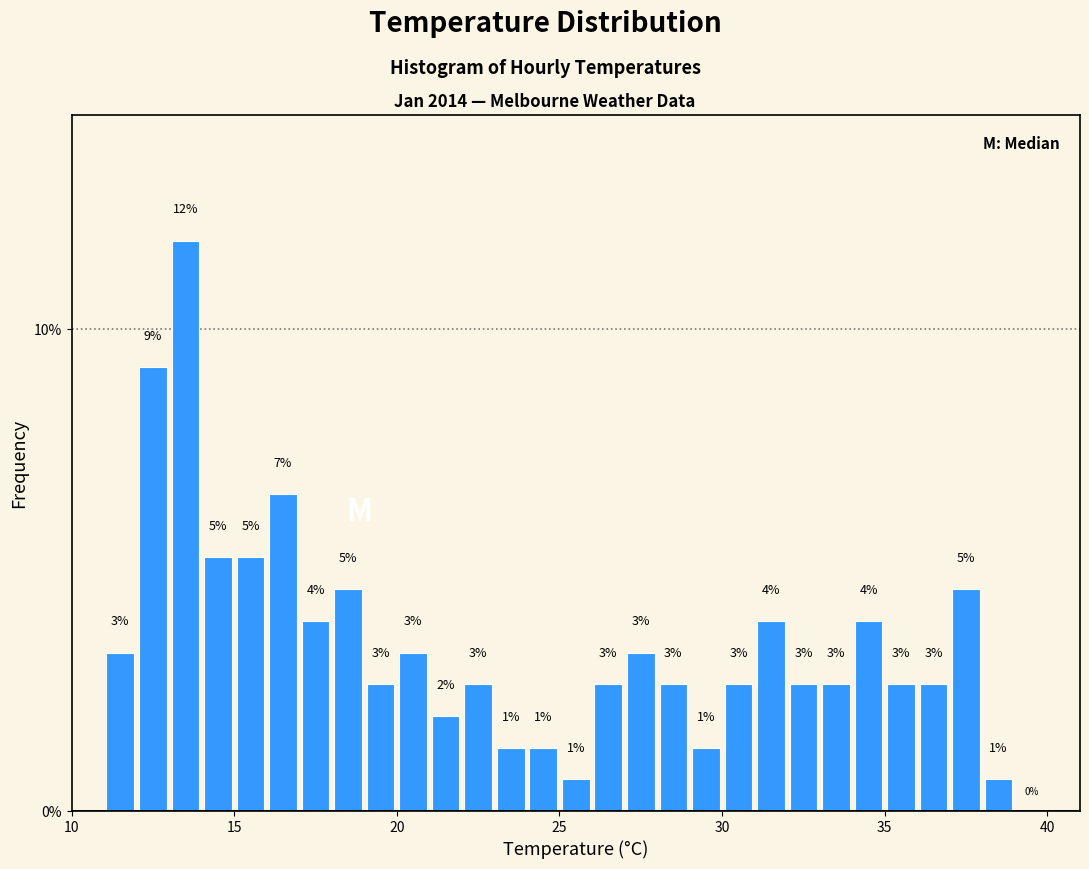

Around what value on the x-axis is the tallest bar? Give the approximate position of its centre, as read against the axis.

13.5